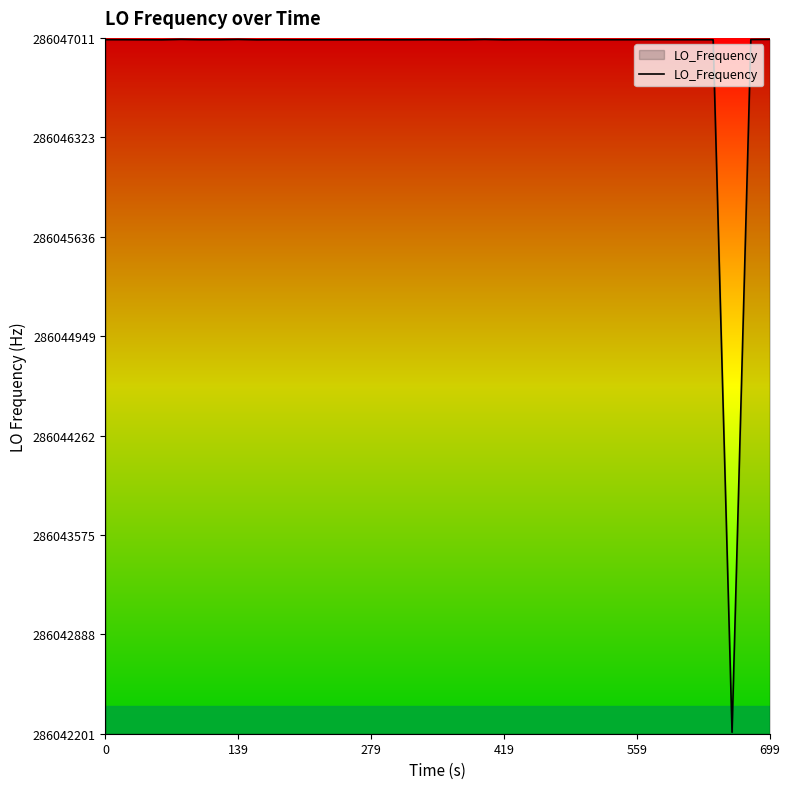

What is the minimum value shown in the chart?

286042211.2